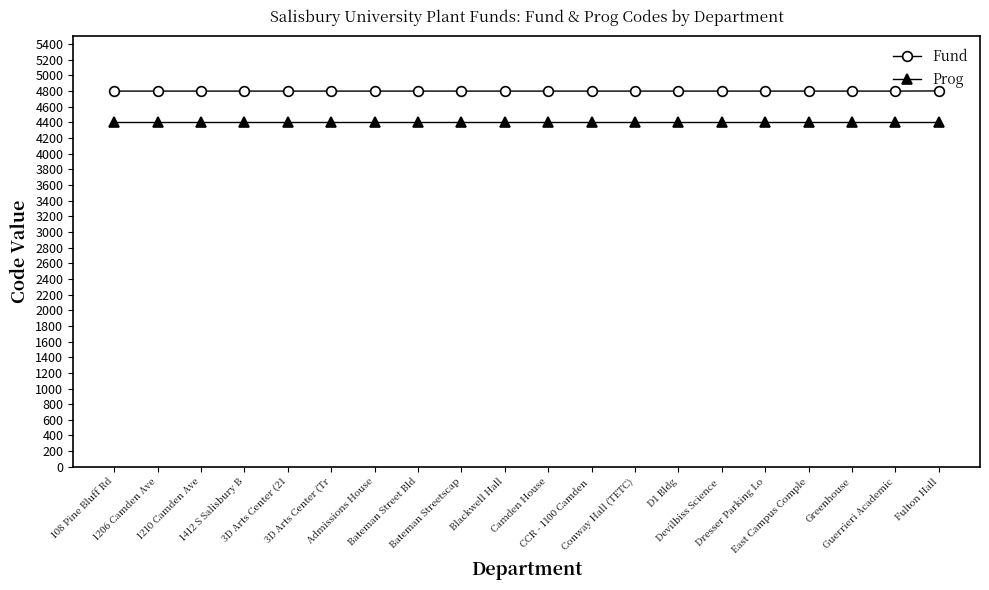

Which series has the largest range (max minus min)?

Fund